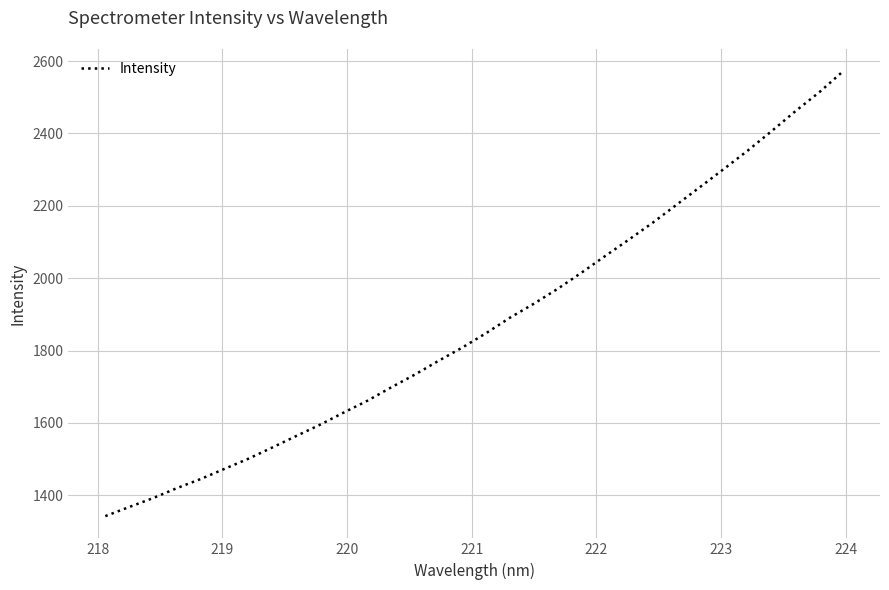

What is the greatest value displayed?

2572.0